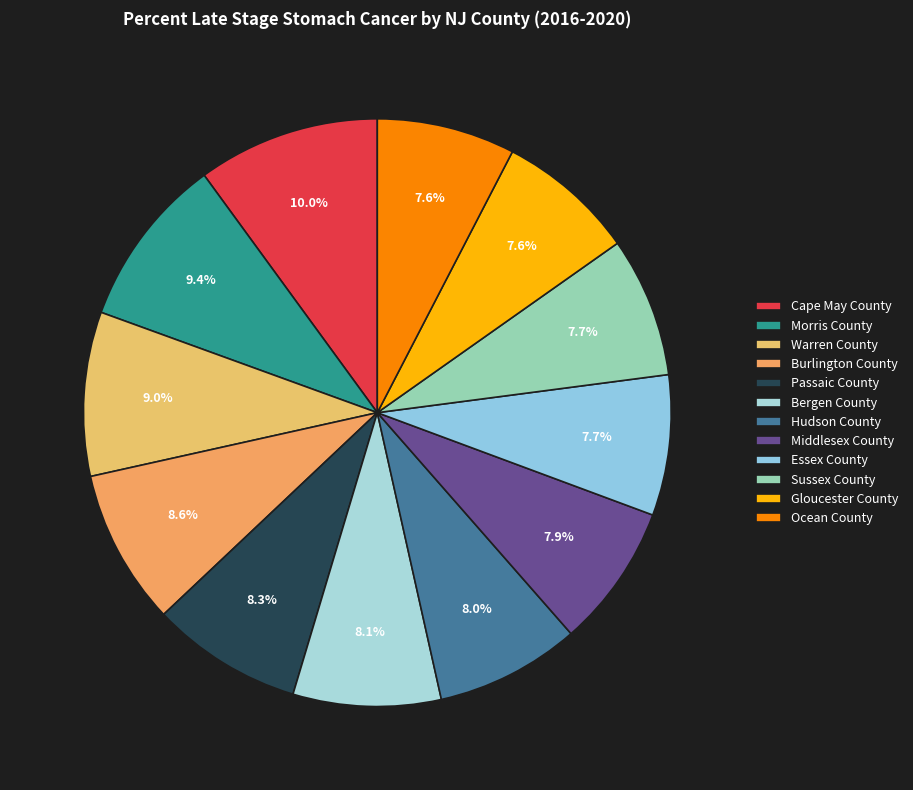

What is the total percentage of Morris County and Ocean County?

17.0%